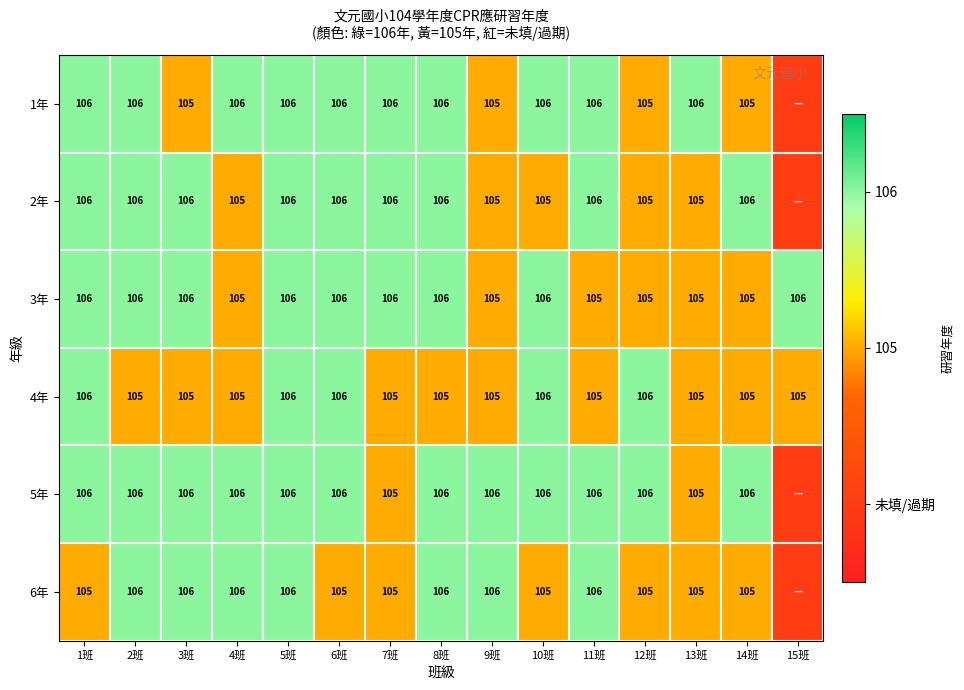

Read the 4年 value at 15班.

105